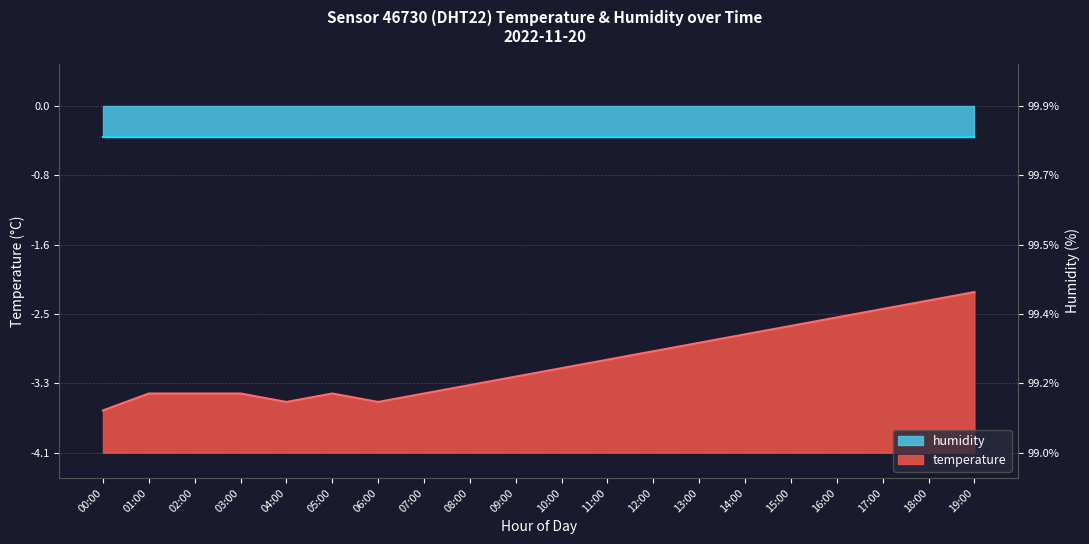

List the labels in order of value, largest first.

19:00, 18:00, 17:00, 16:00, 15:00, 14:00, 13:00, 12:00, 11:00, 10:00, 09:00, 08:00, 01:00, 02:00, 03:00, 05:00, 07:00, 04:00, 06:00, 00:00